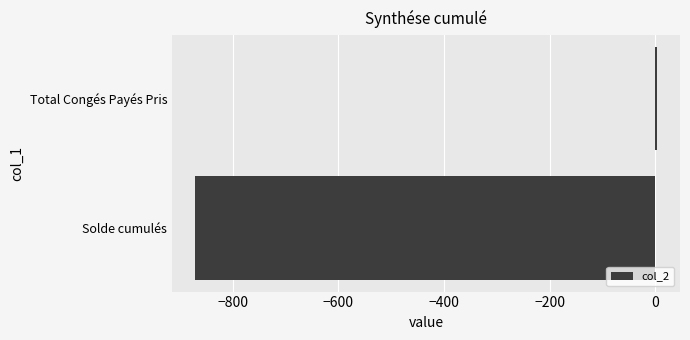

How many series are shown in this chart?

1